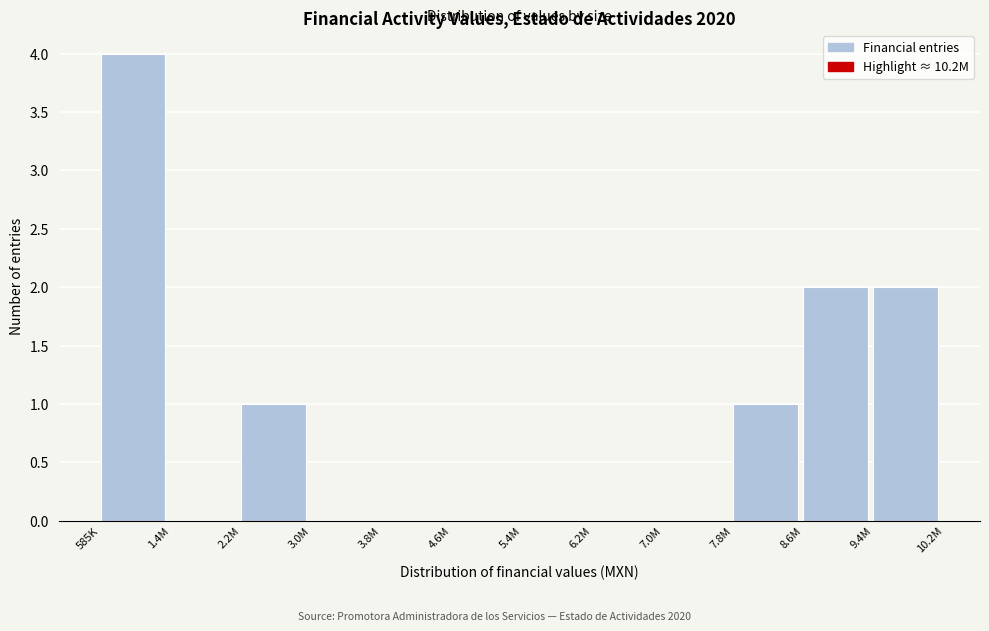

Reading right to left, extract all data points from this chart.

9.4M=2	8.6M=2	7.8M=1	7.0M=0	6.2M=0	5.4M=0	4.6M=0	3.8M=0	3.0M=0	2.2M=1	1.4M=0	585K=4